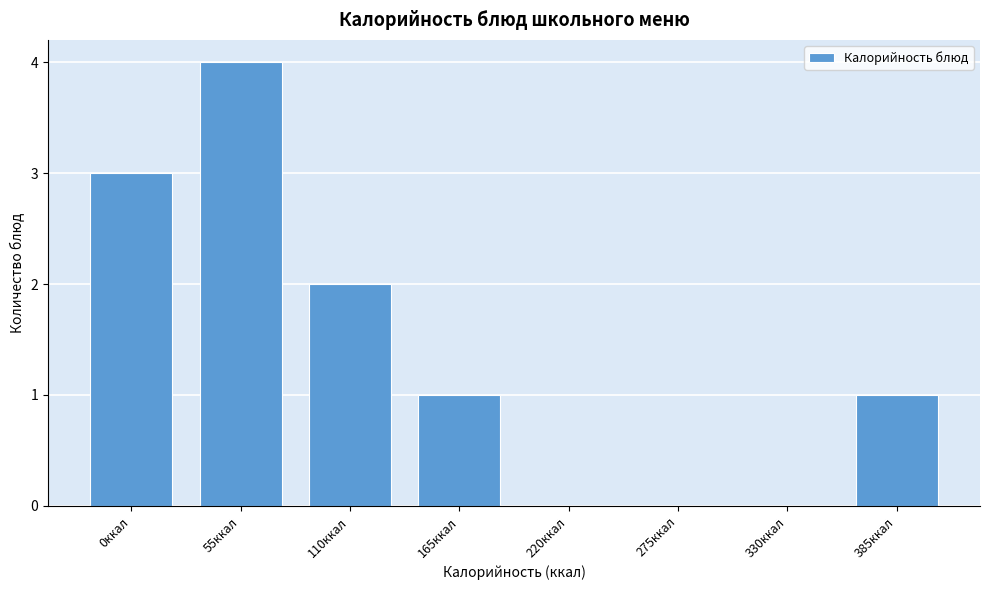

Which label corresponds to the largest value in the chart?

55ккал